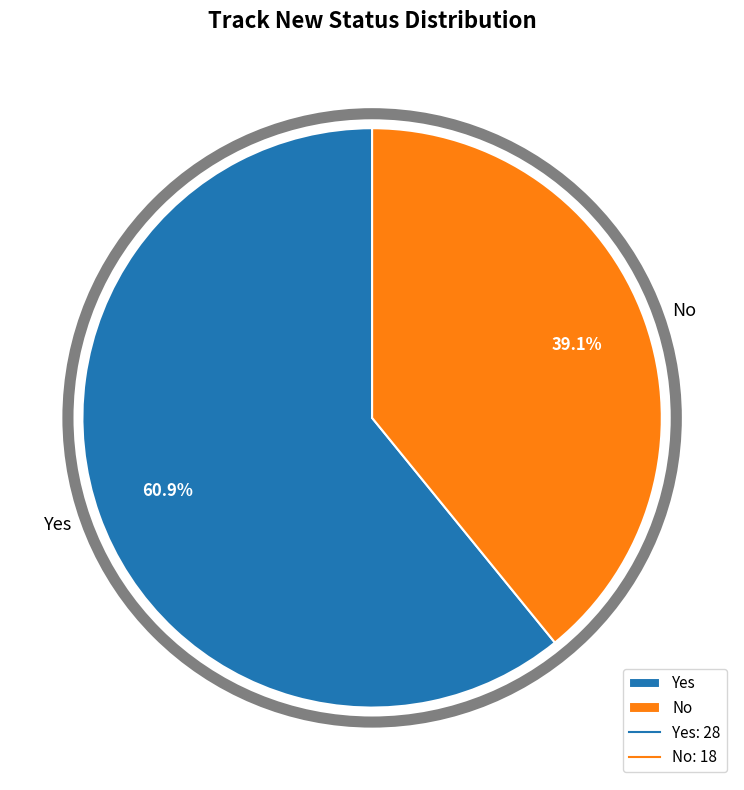

What is the smallest slice in the pie chart?

No